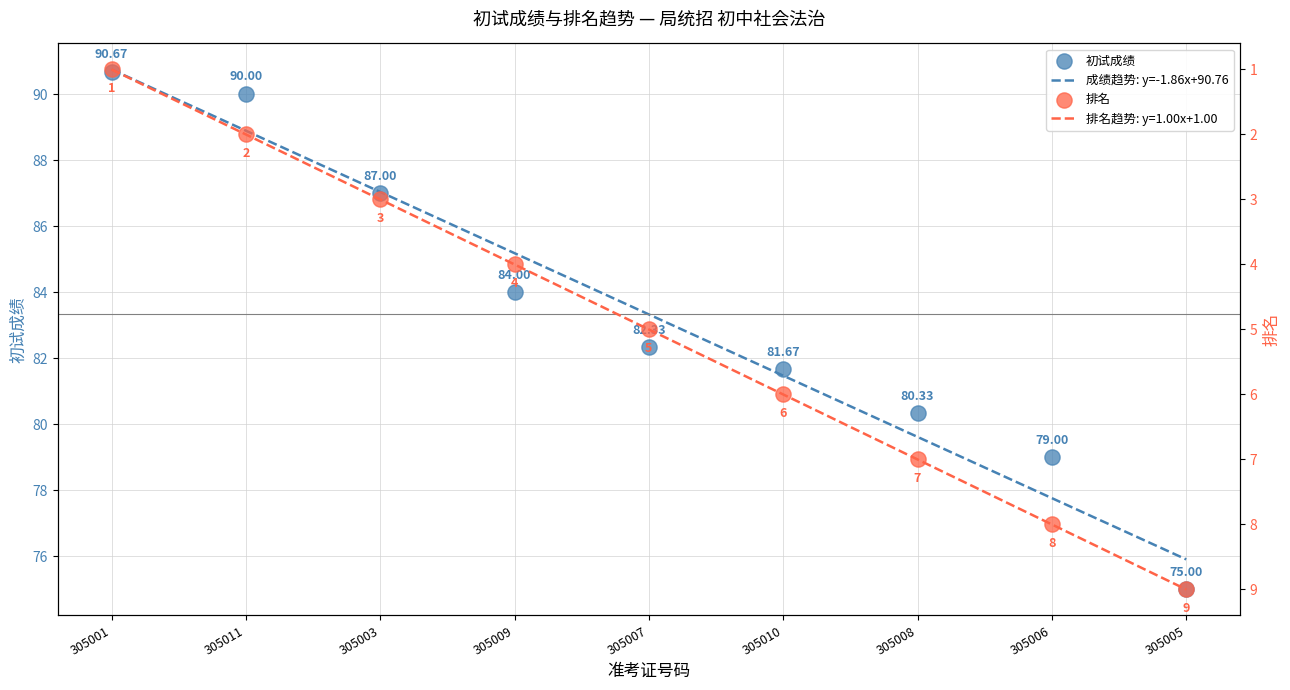

Which series has the largest total across all categories?

初试成绩